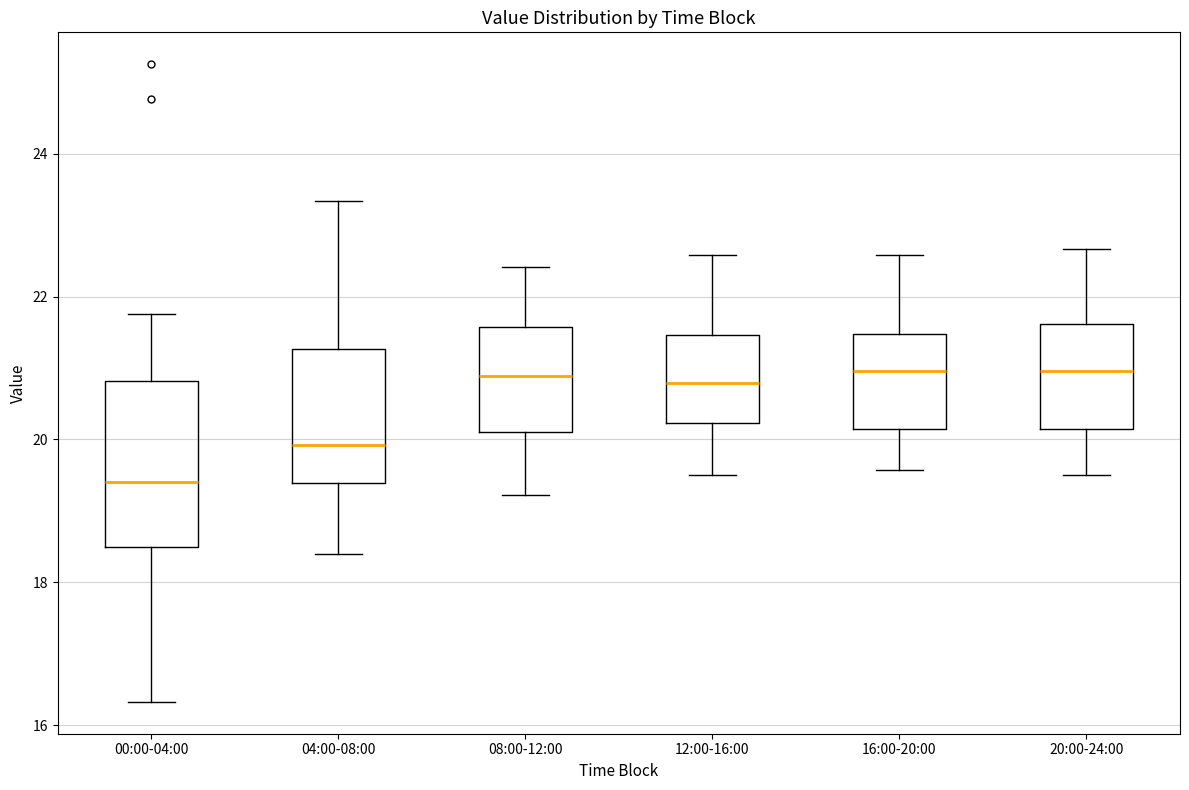

Reading left to right, transcribe this box plot: for each box, give where its median line is, the range the box spans, and where its two whiskers end, as read against the y-axis. The values are not printed on the chart, so give them approximately, as read against the axis.

00:00-04:00: median 19.4, box 18.4 to 20.8, whiskers 16.4 to 21.8
04:00-08:00: median 20.0, box 19.4 to 21.2, whiskers 18.4 to 23.4
08:00-12:00: median 20.8, box 20.2 to 21.6, whiskers 19.2 to 22.4
12:00-16:00: median 20.8, box 20.2 to 21.4, whiskers 19.6 to 22.6
16:00-20:00: median 21.0, box 20.2 to 21.4, whiskers 19.6 to 22.6
20:00-24:00: median 21.0, box 20.2 to 21.6, whiskers 19.6 to 22.6